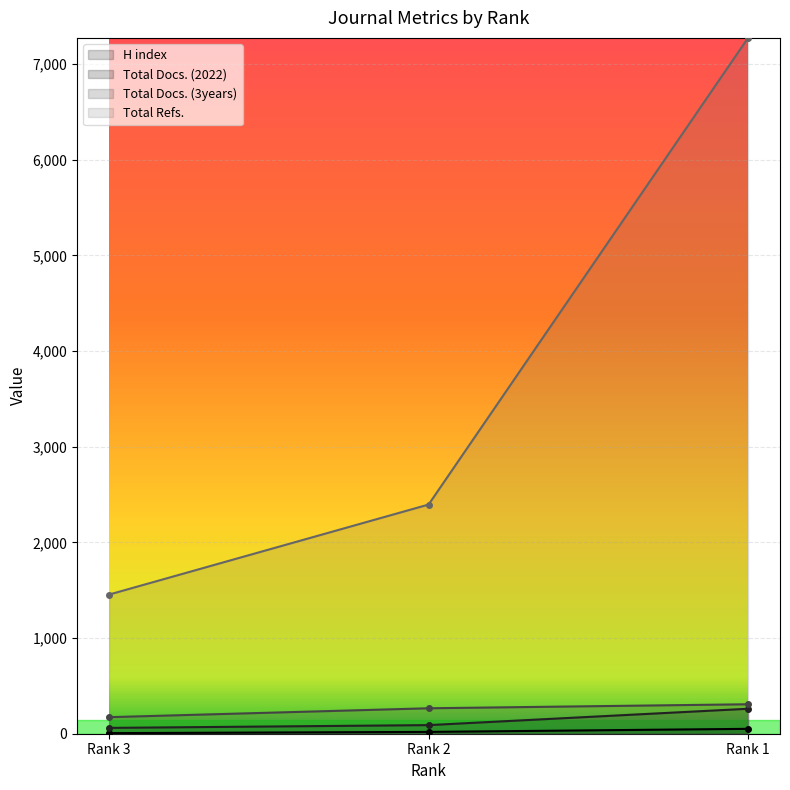

What is the value of the Total Refs. point at the 3rd from the left?

7275